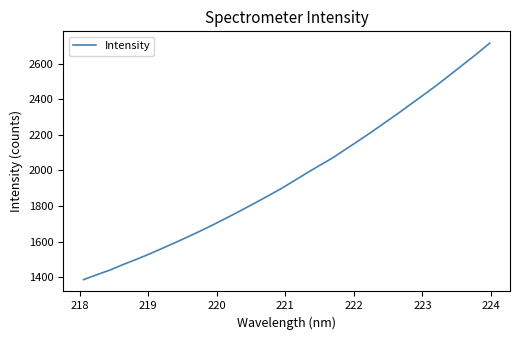

What is the difference between the maximum and minimum values?

1329.5